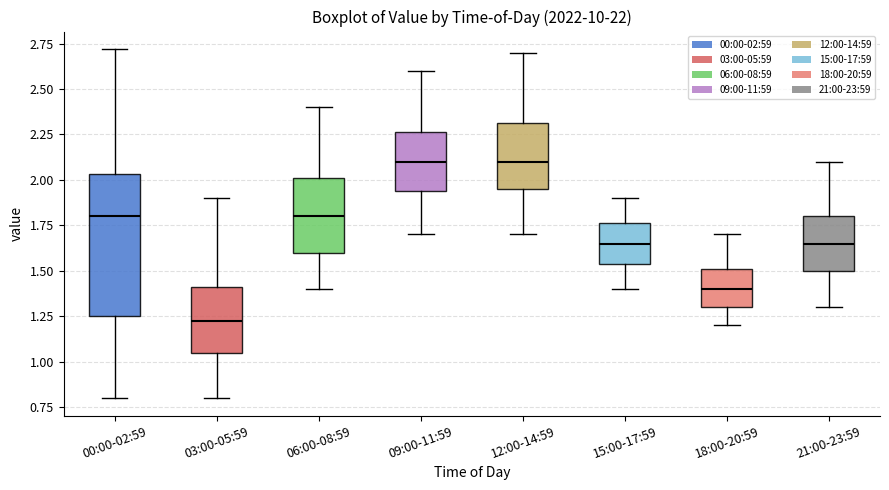

Comparing the boxes themselves (not the whiskers), which one is the tallest?

00:00-02:59